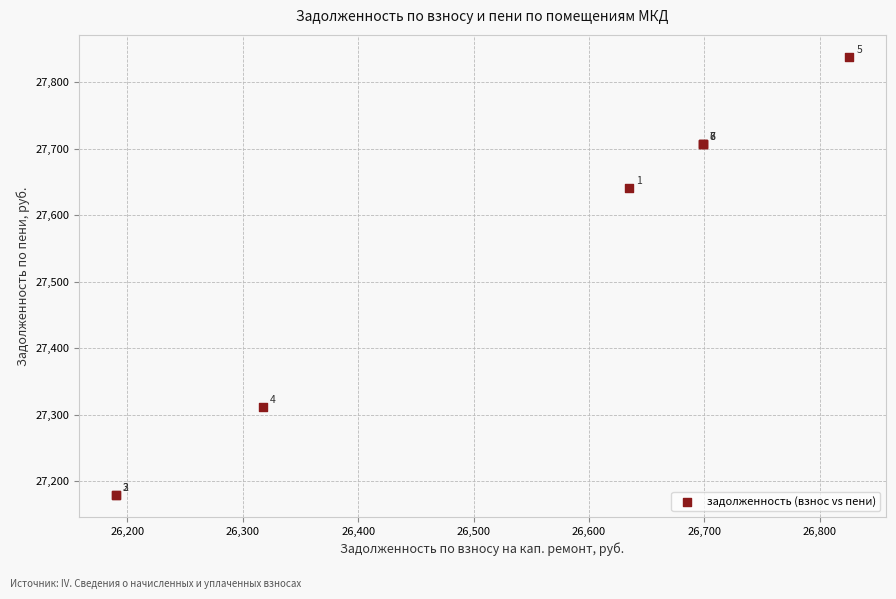

What Y value in the scatter plot is closest to 27508?

27640.5